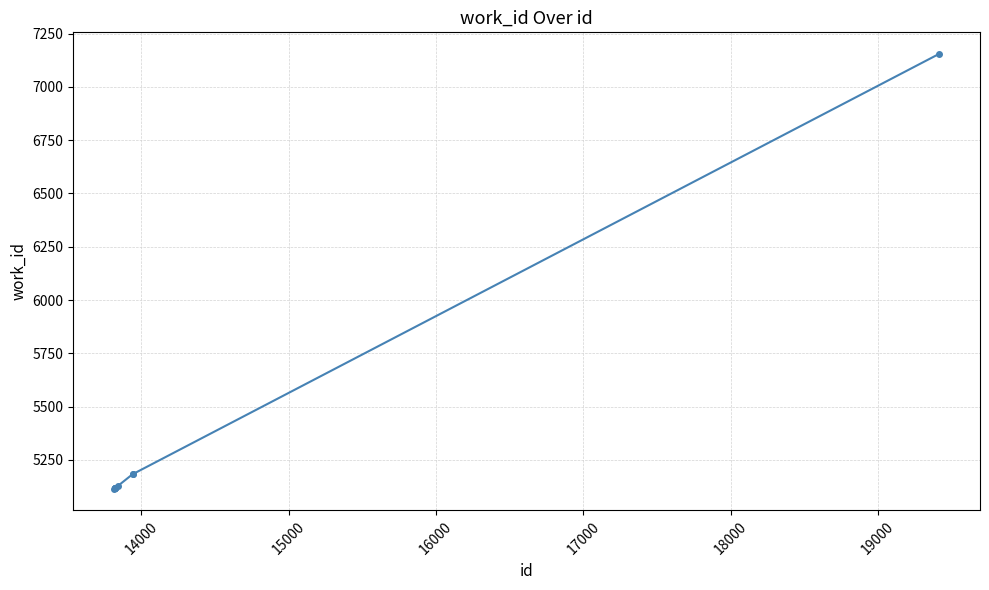

What is the difference between the maximum and second lowest values?

2038